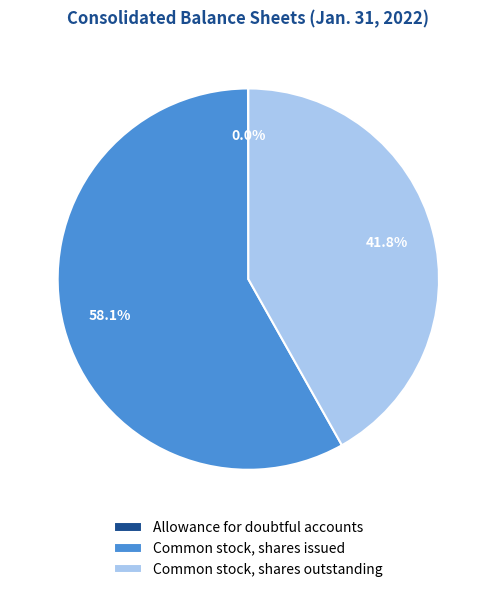

Which slice is the largest?

Common stock, shares issued